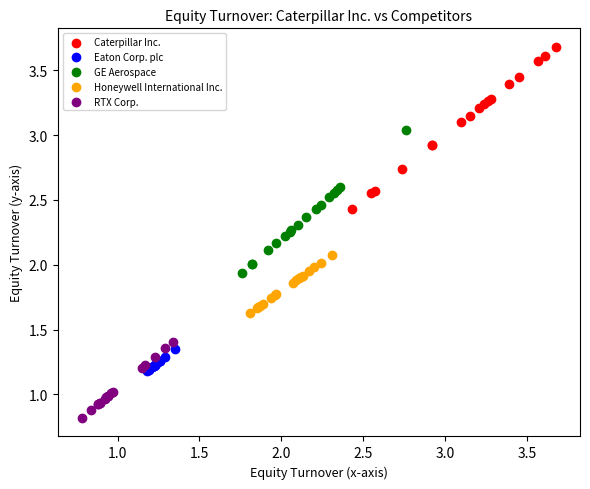

What are all the series names shown in the legend?

Caterpillar Inc., Eaton Corp. plc, GE Aerospace, Honeywell International Inc., RTX Corp.